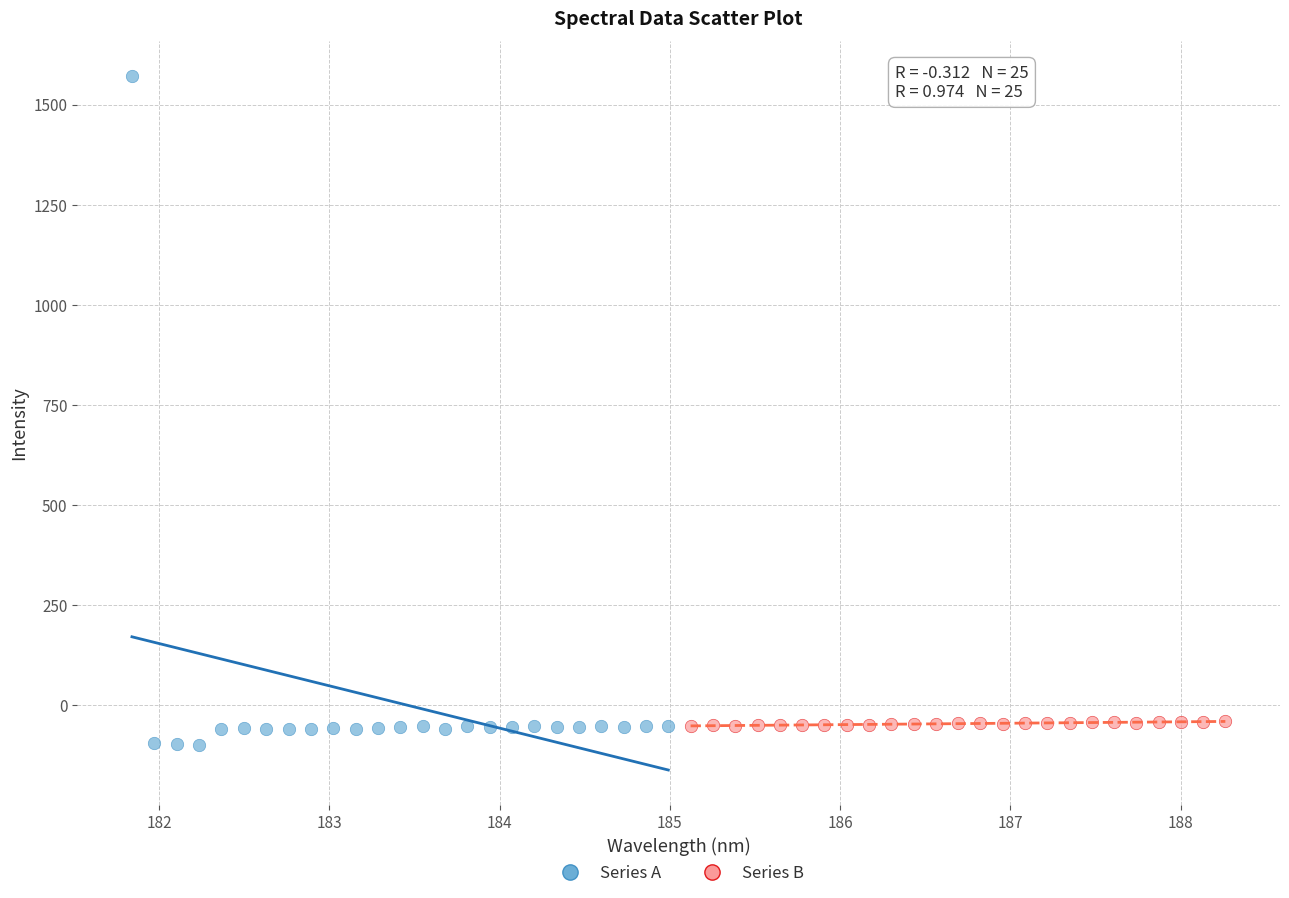

Which series reaches the maximum Y coordinate?

Series A